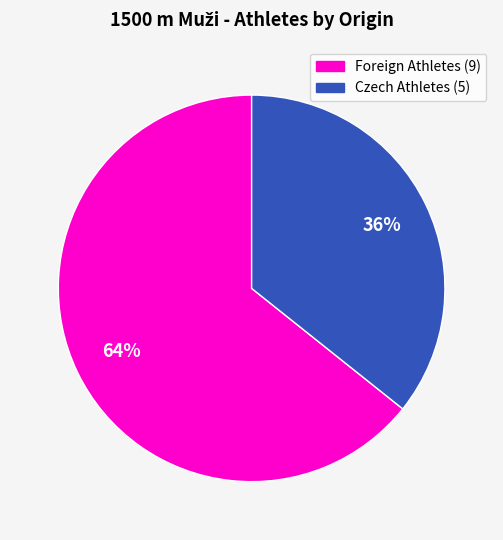

Is the sum of Foreign Athletes (9) and Czech Athletes (5) greater than half?

Yes